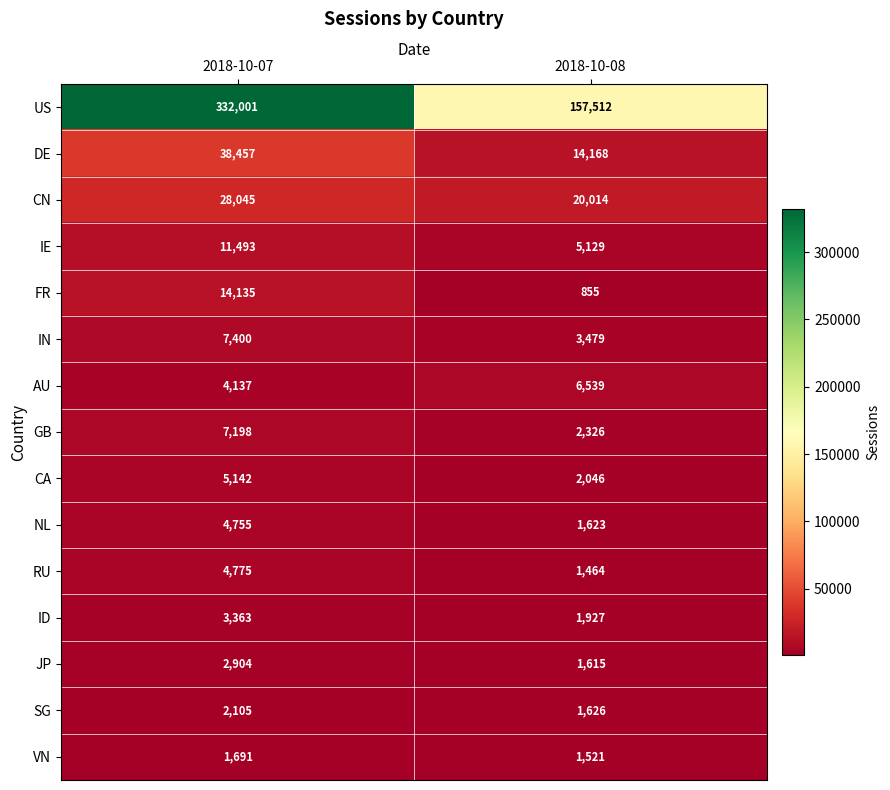

Which series has the widest spread of values?

US